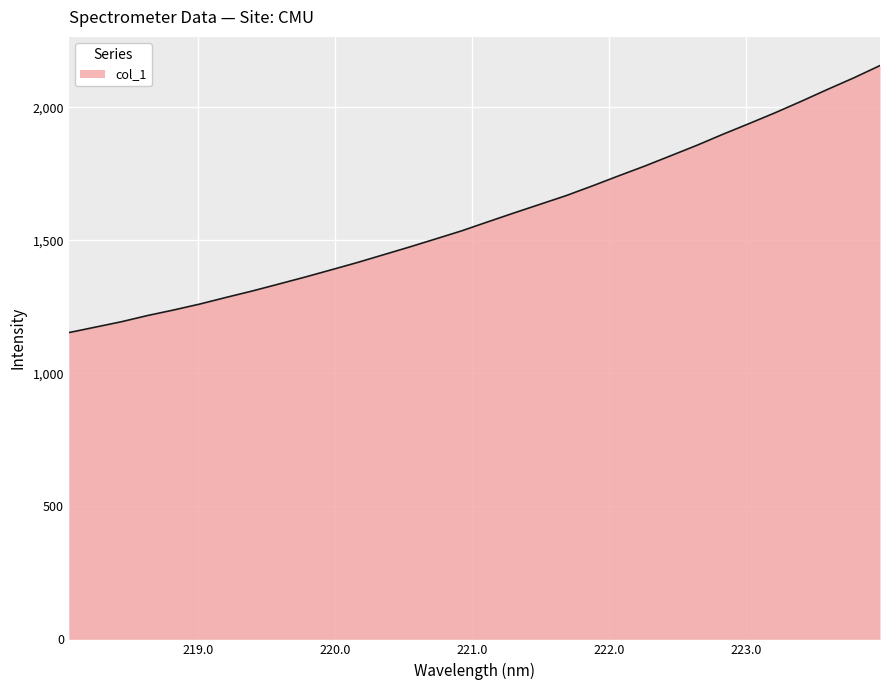

Does the chart display data point markers on the line(s)?

No